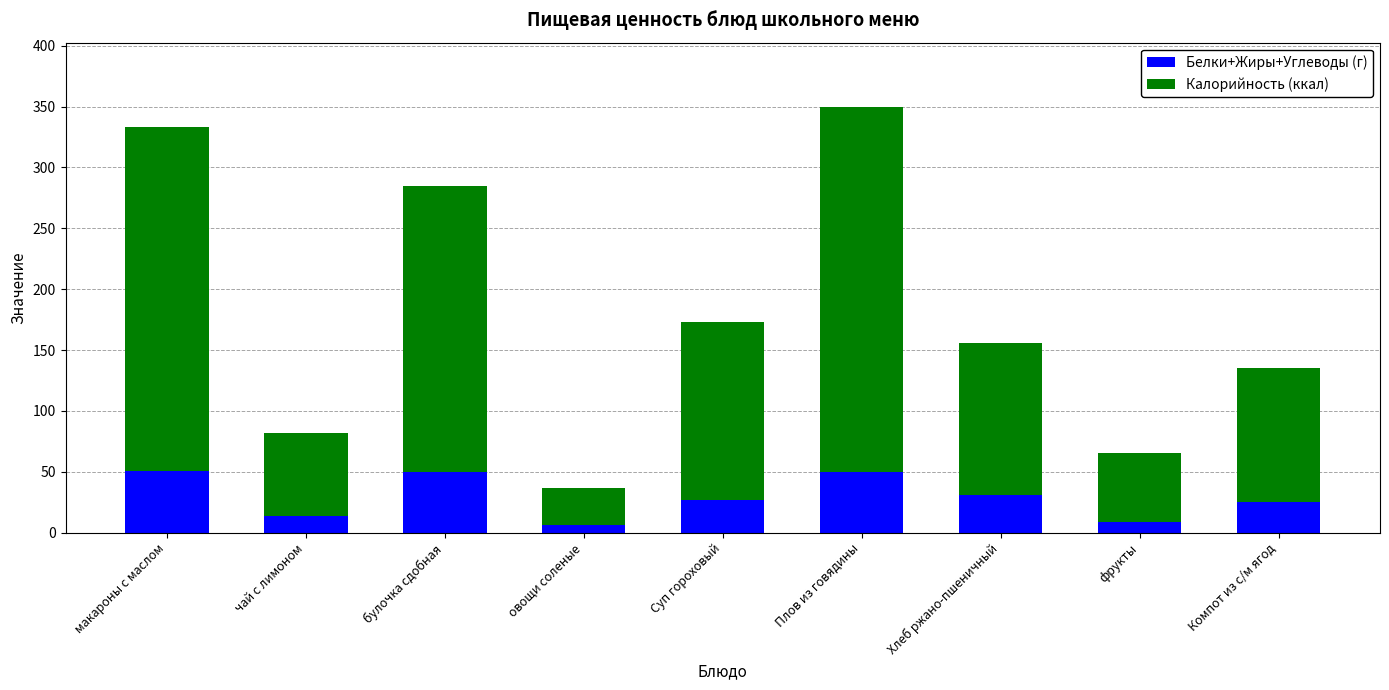

At which category is the sum across all series the highest?

Плов из говядины